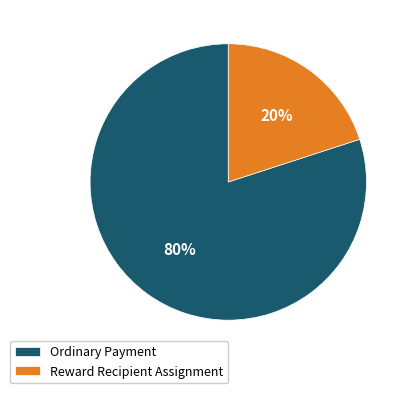

Which category has the biggest portion of the pie?

Ordinary Payment